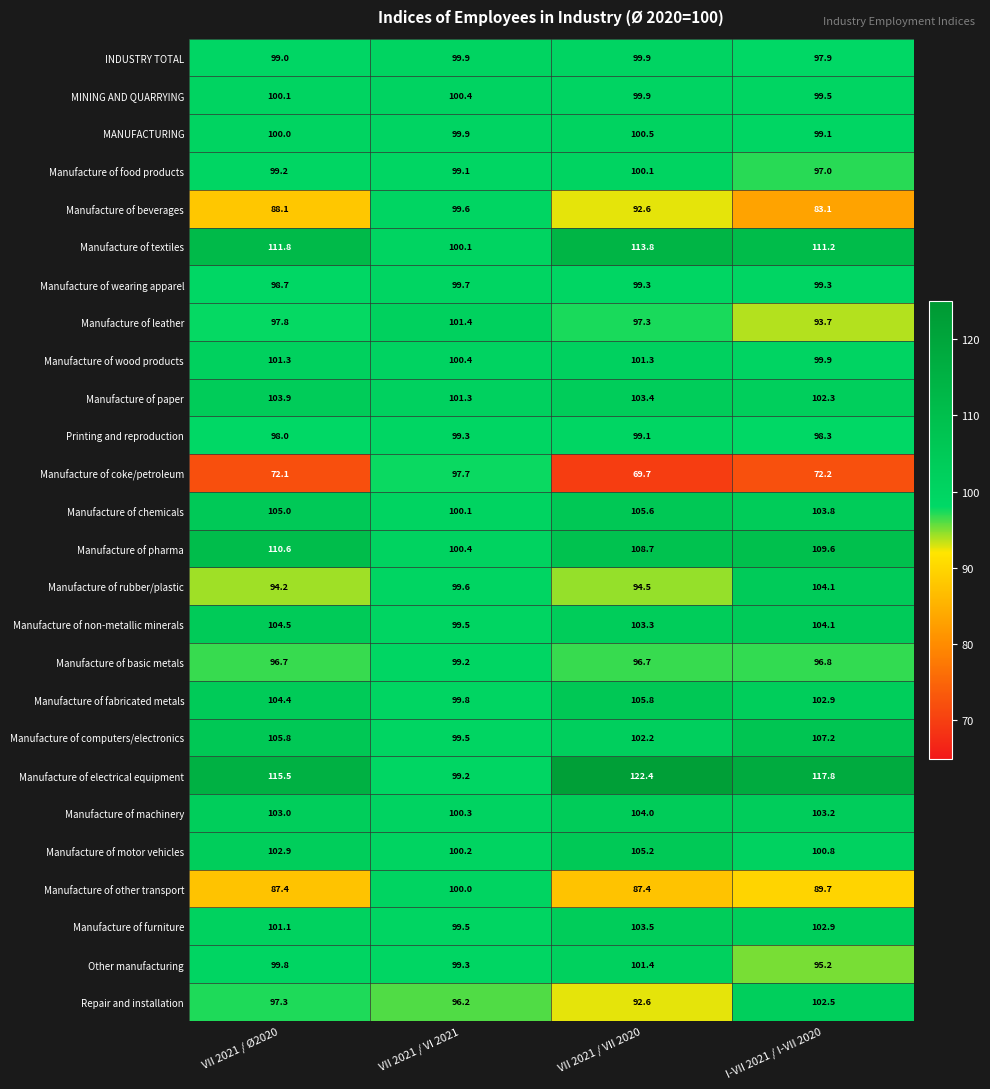

What is the total value across all series at VII 2021 / VI 2021?

2591.6